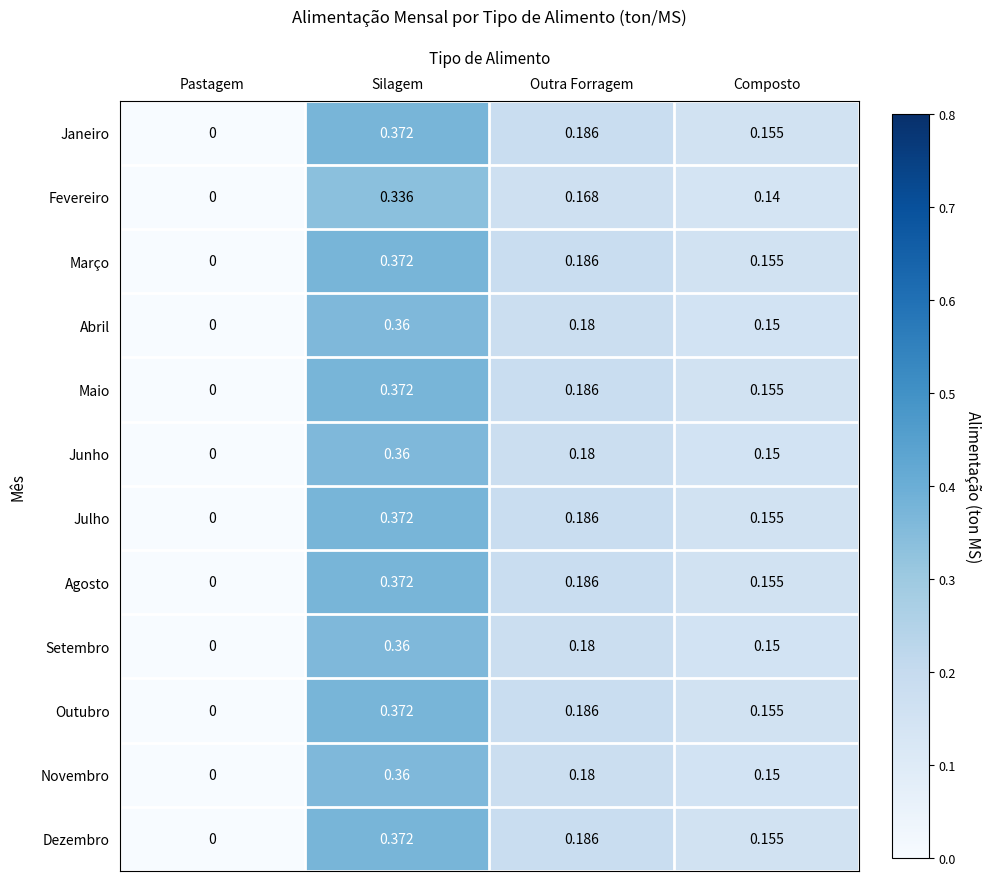

Which category has the lowest value across all series?

Pastagem